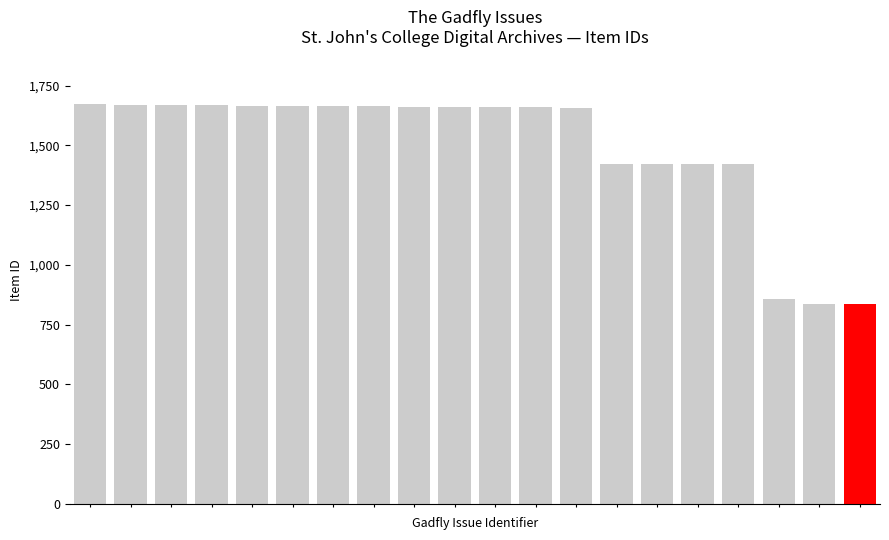

What is the value of the 13th bar from the left?

1658